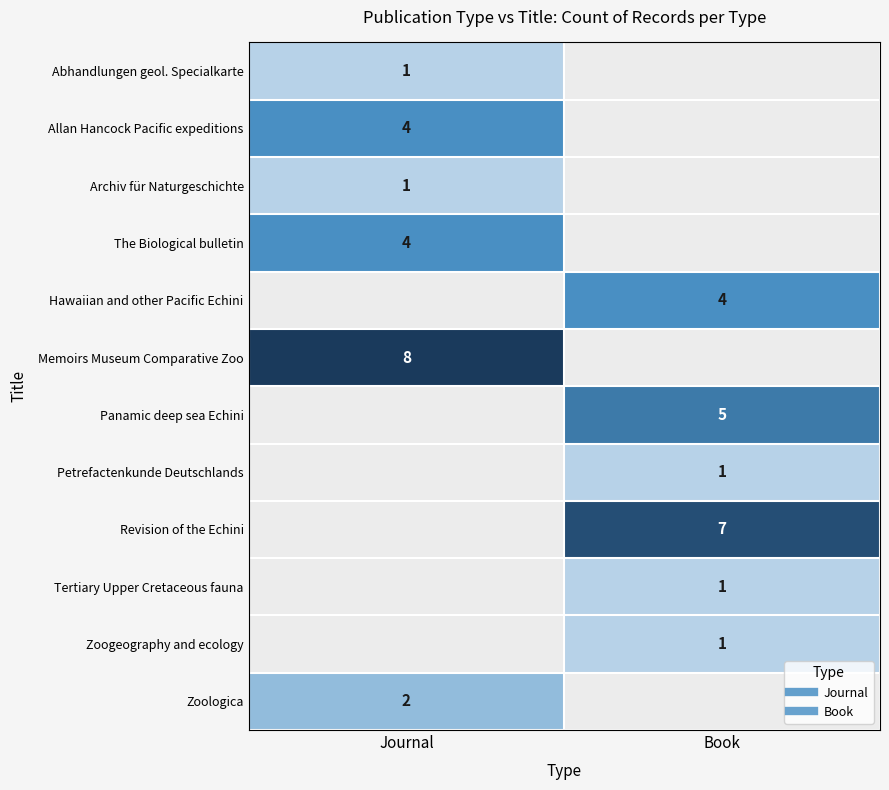

What is the minimum value for The Biological bulletin?

4.0